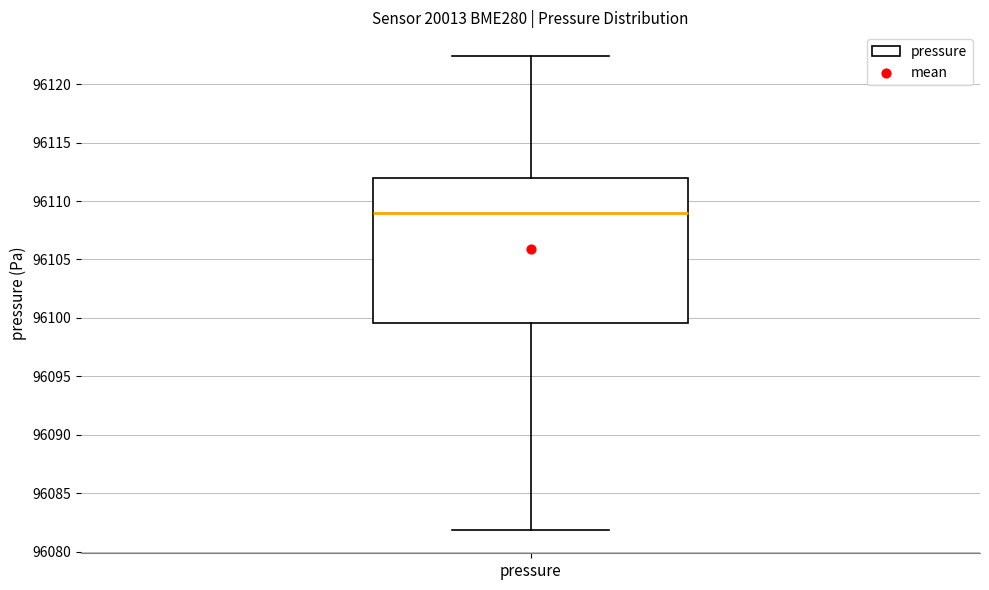

Read this box plot against the y-axis: the position of the median line, the range covered by the box, and the ends of both whiskers. The values are not printed on the chart, so give them approximately, as read against the axis.

median 96109.0, box 96099.5 to 96112.0, whiskers 96082.0 to 96122.5